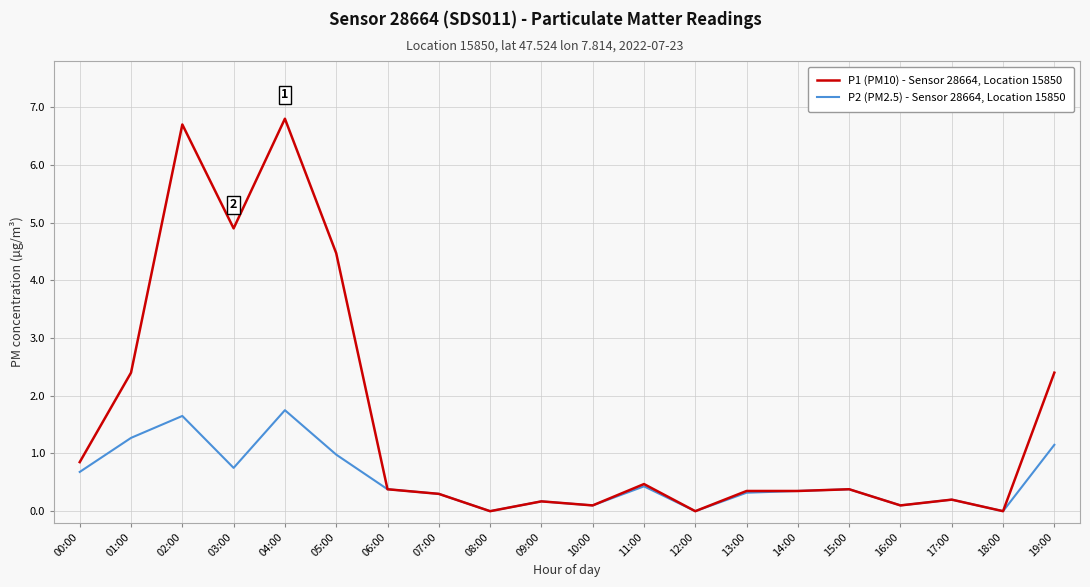

The P2 (PM2.5) - Sensor 28664, Location 15850 series shows 0.2 at 00:00. True or false?

False